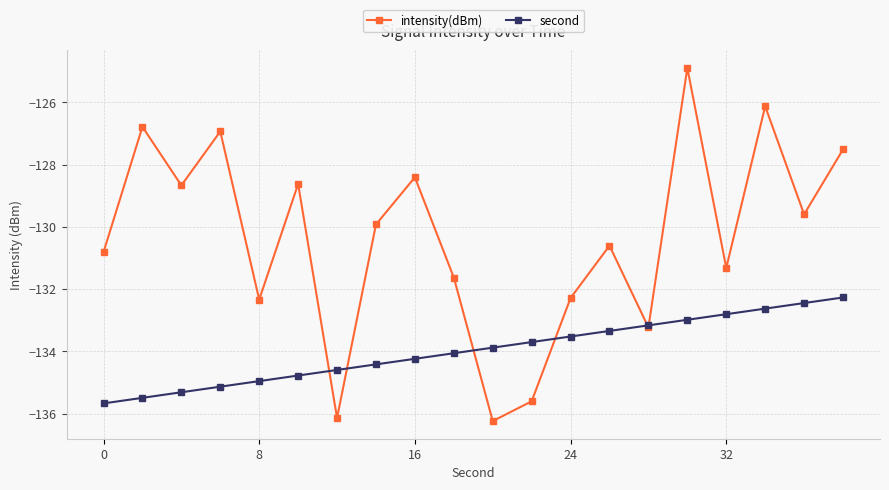

Rank the series by their average value, from lowest to highest.

second, intensity(dBm)